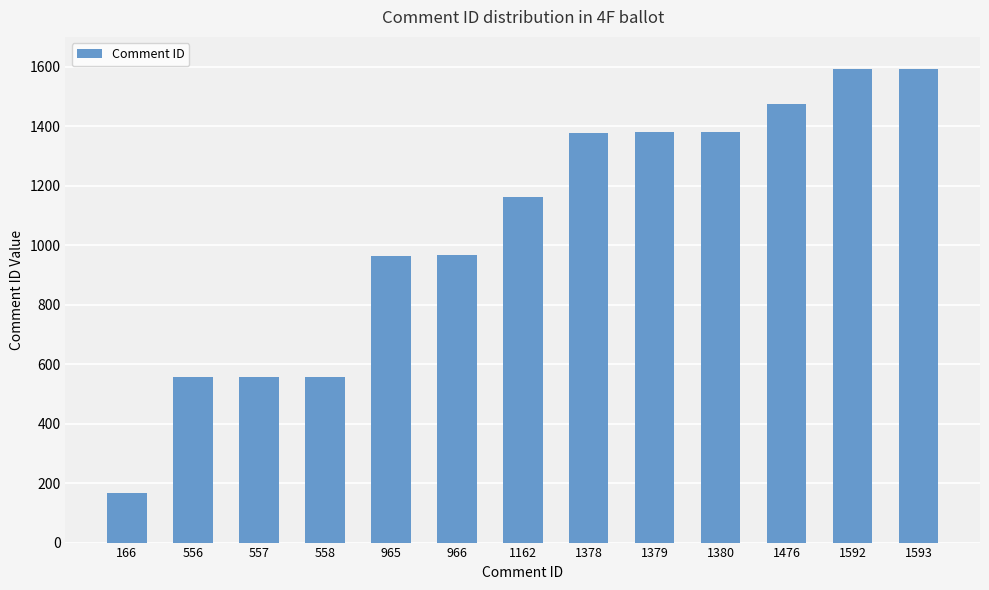

What is the ratio of the value at 1380 to the value at 1476?

0.9